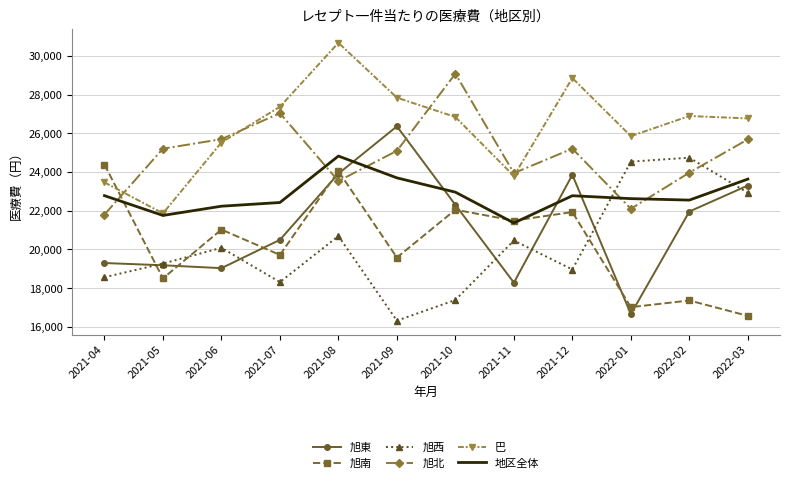

Where does the 地区全体 series first go above 22771?

2021-04